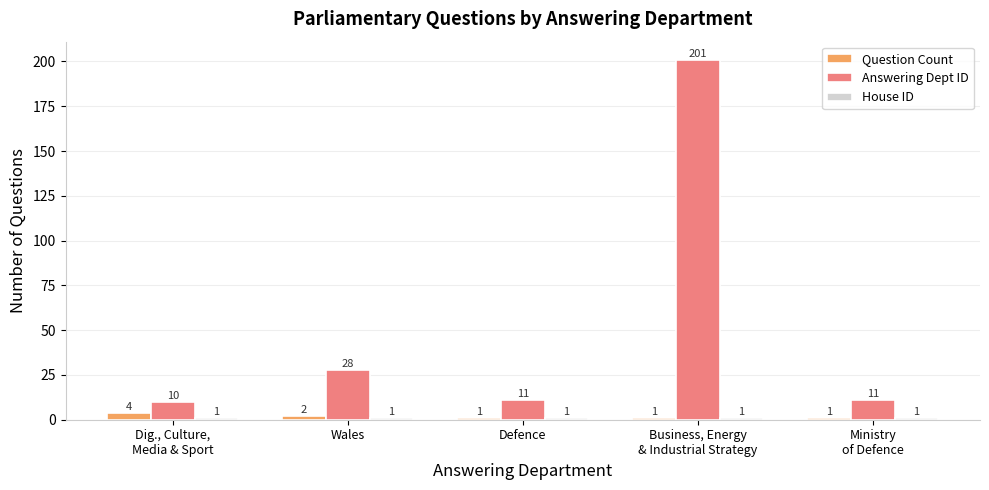

What is the sum of the Answering Dept ID values at Defence and Dig., Culture,
Media & Sport?

21